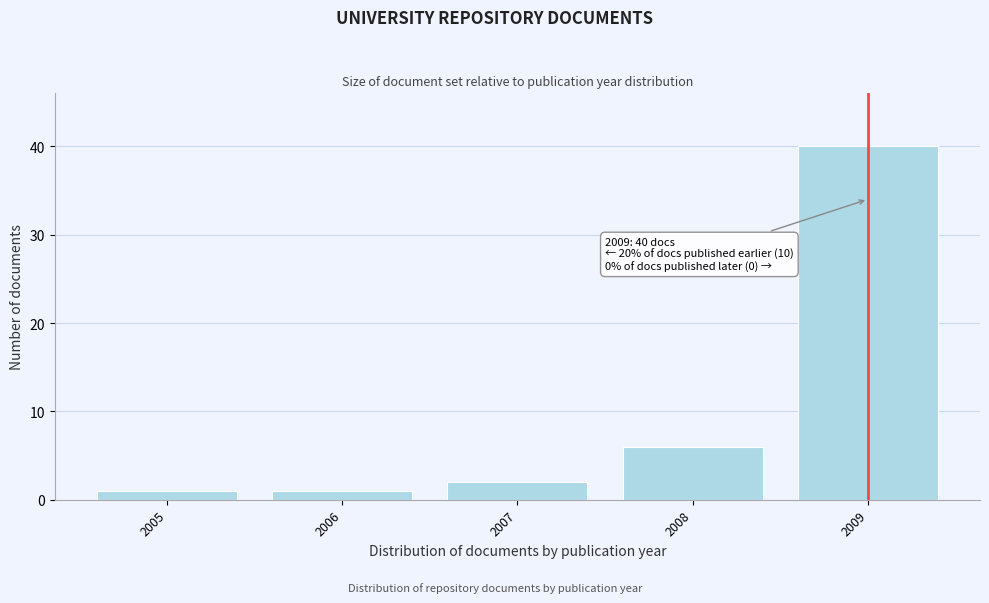

Reading left to right, extract all data points from this chart.

1	1	2	6	40